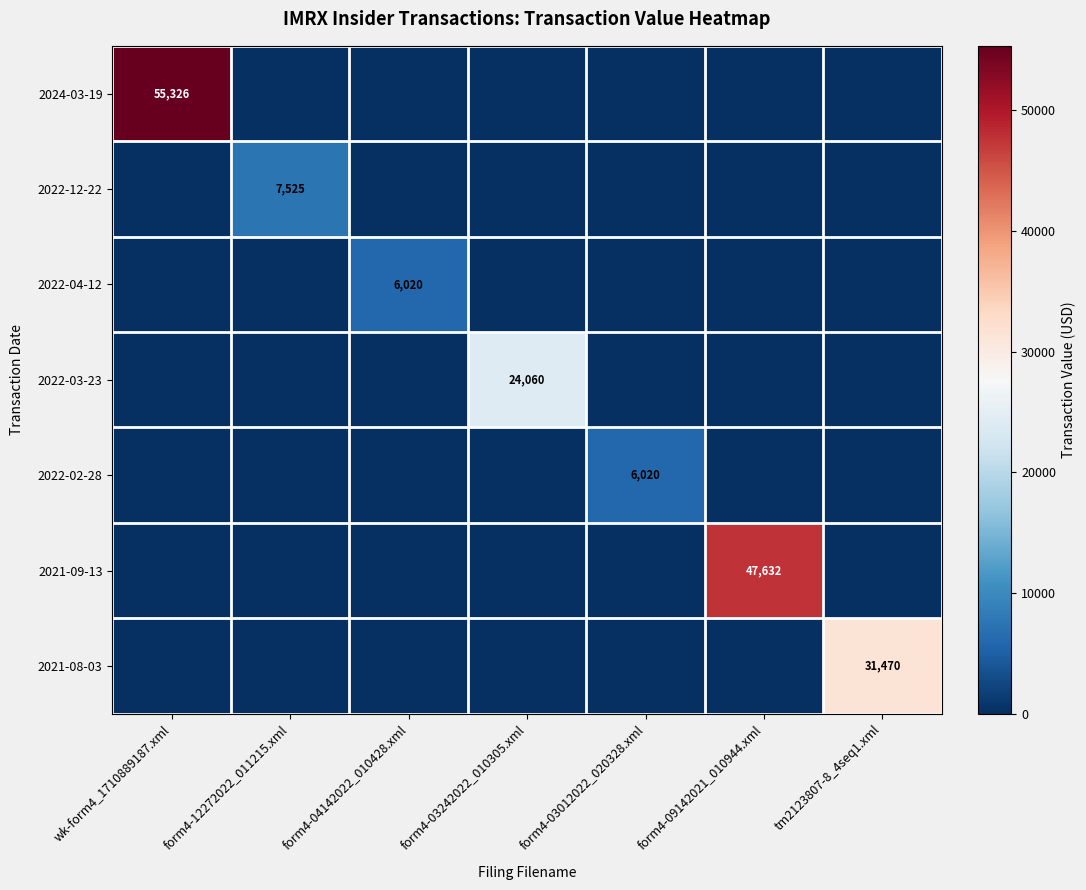

How many positive values does the 2022-04-12 series have?

1